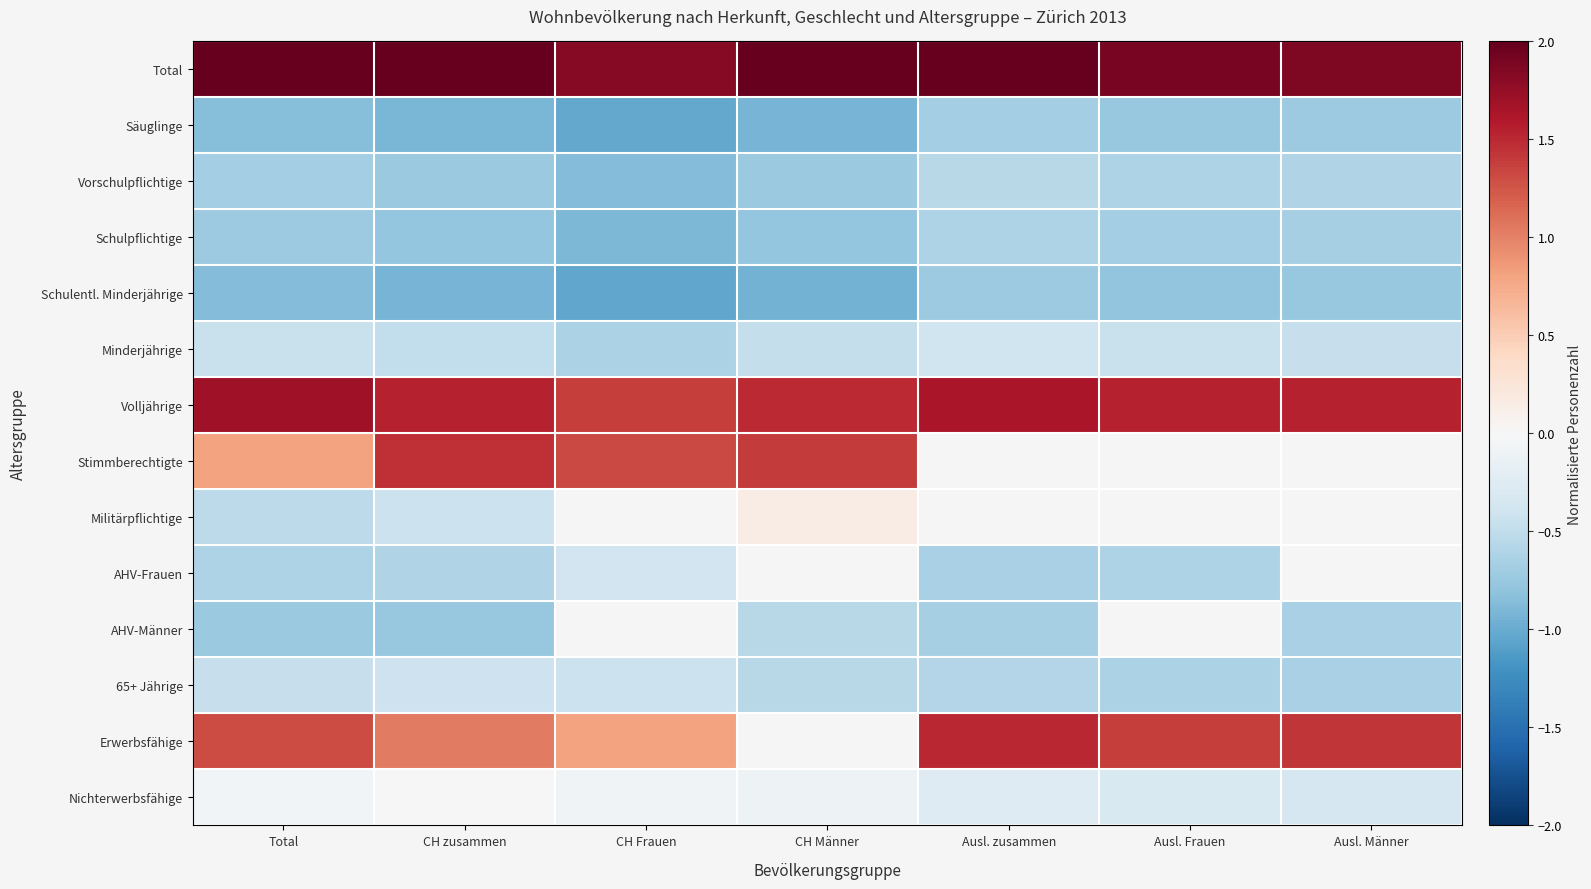

What is the maximum value for Volljährige?

1.7